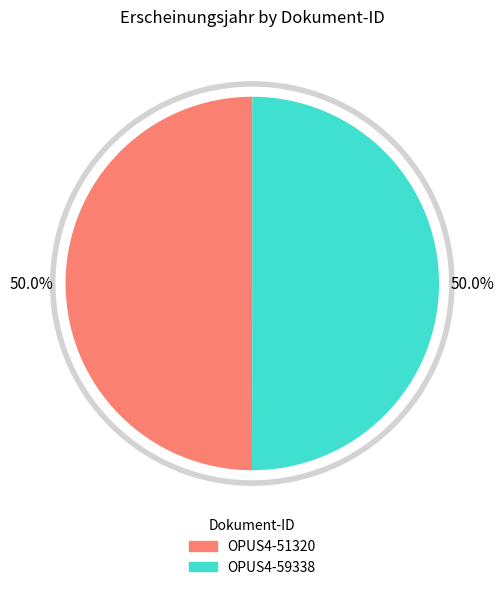

Which category accounts for the majority?

OPUS4-59338